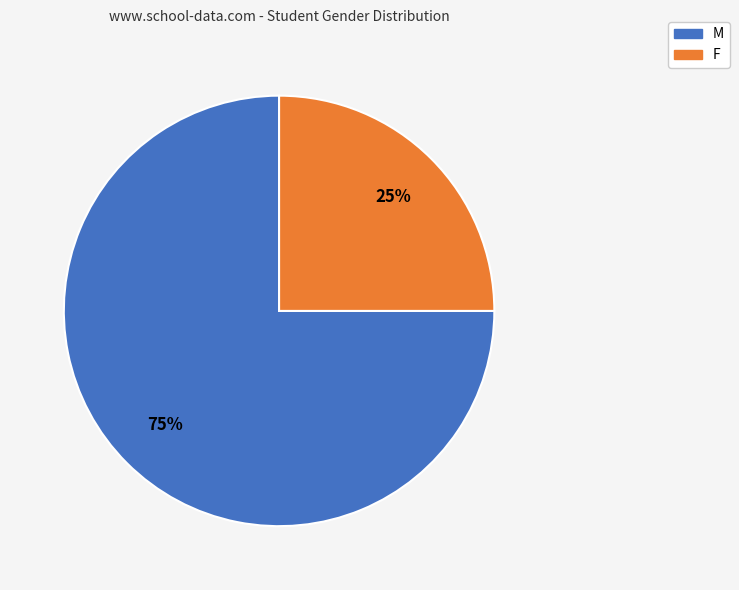

Which category accounts for the majority?

M